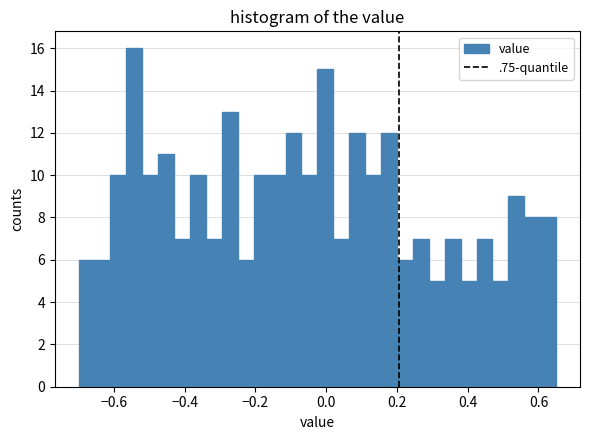

Read against the x-axis, roughly where is the centre of the tallest bar?

-0.54